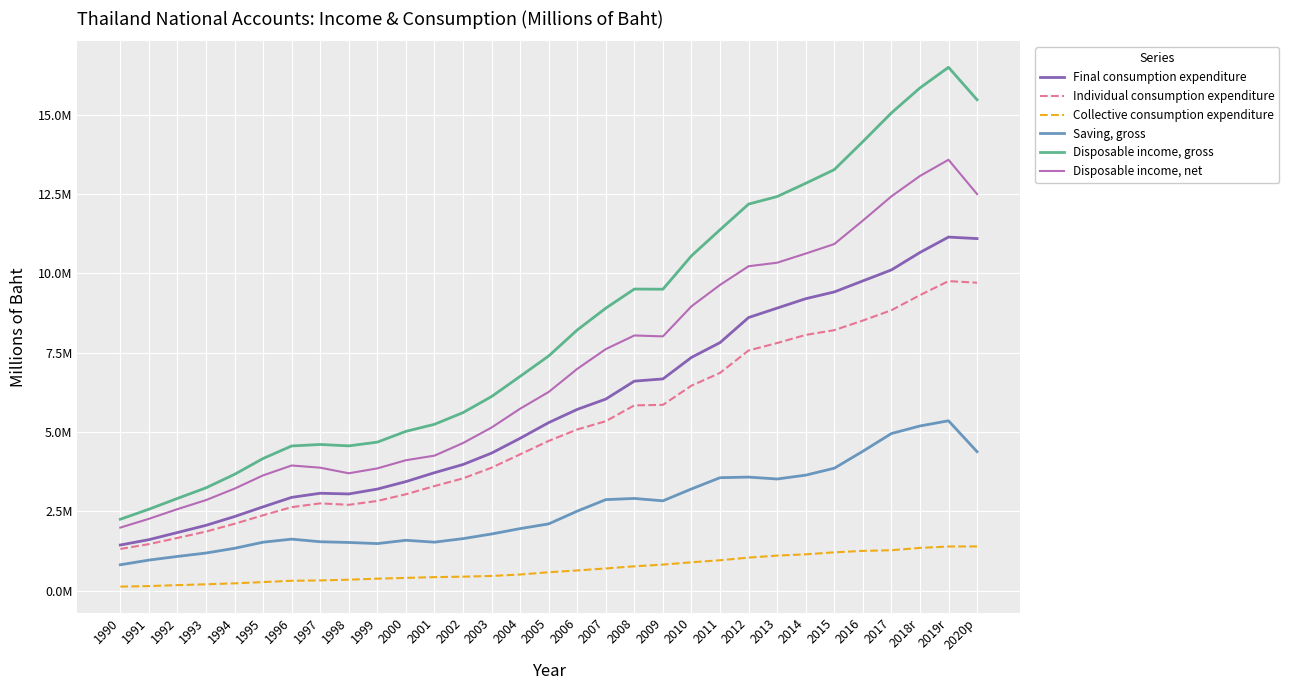

Reading right to left, transcribe all the data shown in this chart.

Final consumption expenditure: 11091302	11138661	10652906	10103138	9757238	9409588	9196723	8900573	8603354	7813380	7346989	6668904	6598910	6033411	5708528	5291525	4797664	4330945	3971193	3713565	3432759	3197579	3043772	3065678	2935919	2638185	2330885	2054671	1827934	1602892	1434776
Individual consumption expenditure: 9700962	9751017	9308851	8833595	8507840	8205430	8055550	7800010	7565382	6858551	6456541	5851294	5835073	5337049	5075730	4715169	4292437	3871167	3534371	3291236	3034092	2823343	2701814	2747150	2628154	2371728	2104052	1858028	1657614	1462153	1310461
Collective consumption expenditure: 1390340	1387644	1344055	1269543	1249398	1204158	1141173	1100563	1037972	954829	890448	817610	763837	696362	632798	576356	505227	459778	436822	422329	398667	374236	341958	318528	307765	266457	226833	196643	170320	140739	124315
Saving, gross: 4375822	5349739	5186091	4947130	4388310	3854006	3636440	3515104	3574843	3556288	3201397	2827051	2901981	2864790	2502475	2100229	1951591	1782339	1635869	1524603	1583595	1479276	1514905	1537413	1619853	1523306	1330828	1181805	1074552	959404	811499
Disposable income, gross: 15467124	16488400	15838997	15050268	14145548	13263594	12833163	12415677	12178197	11369668	10548386	9495955	9500891	8898201	8211003	7391754	6749255	6113284	5607062	5238168	5016354	4676855	4558677	4603091	4555772	4161491	3661713	3236476	2902486	2562296	2246275
Disposable income, net: 12493861	13575858	13063593	12421605	11657162	10918760	10618967	10331152	10220039	9631142	8957610	8009216	8037788	7608535	6984705	6257655	5730144	5136745	4648195	4250709	4106504	3849241	3695008	3871370	3940546	3628997	3211259	2850018	2564927	2259729	1983333